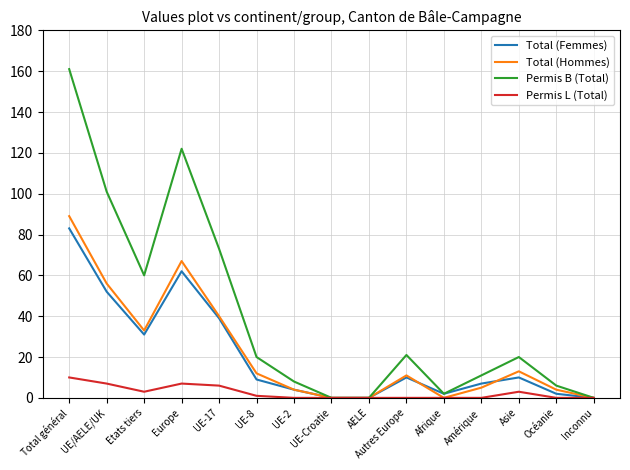

How many interior local peaks does the Total (Hommes) series have?

3